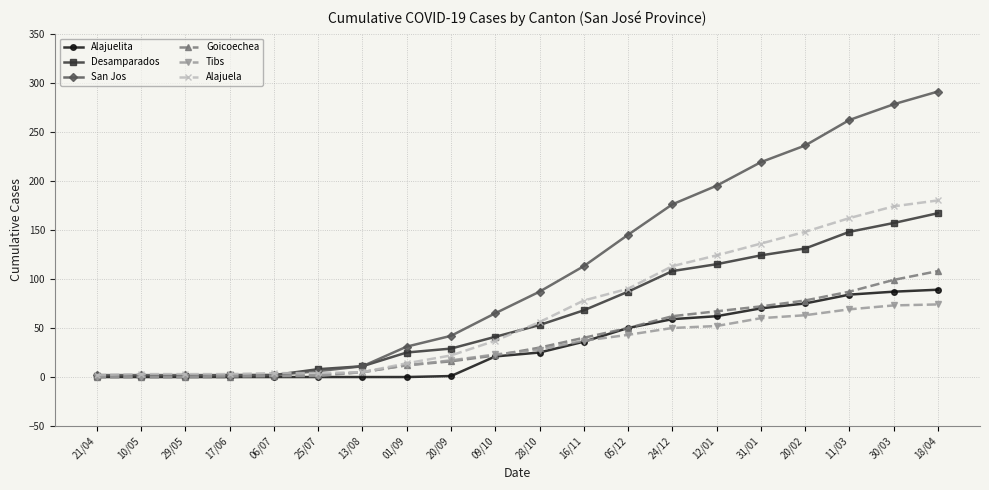

What is the total value across all series at 09/10?

209